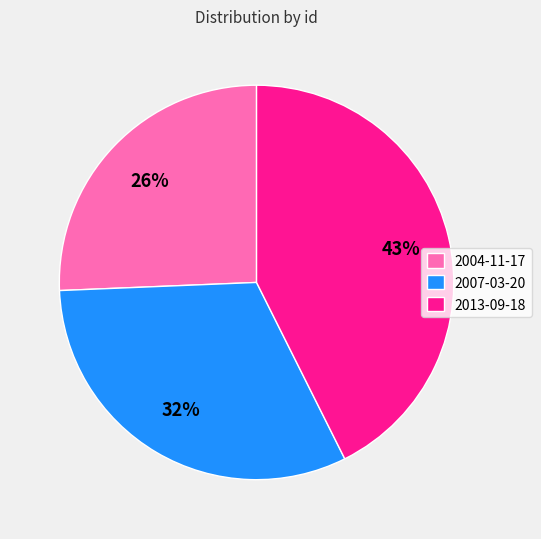

Between 2007-03-20 and 2013-09-18, which is larger?

2013-09-18